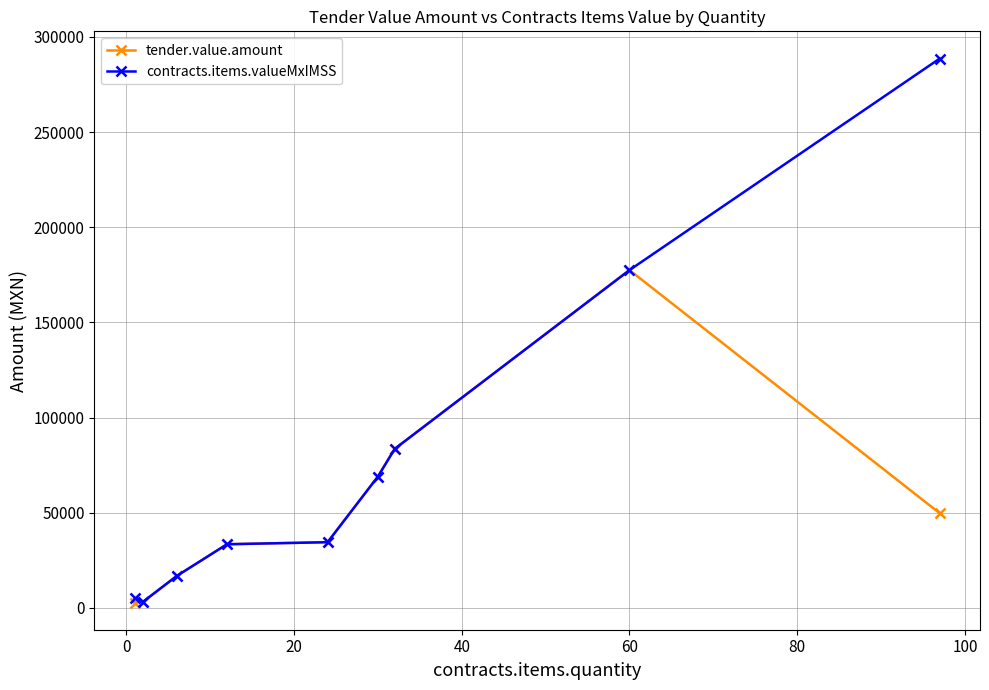

Which series has the largest range (max minus min)?

contracts.items.valueMxIMSS